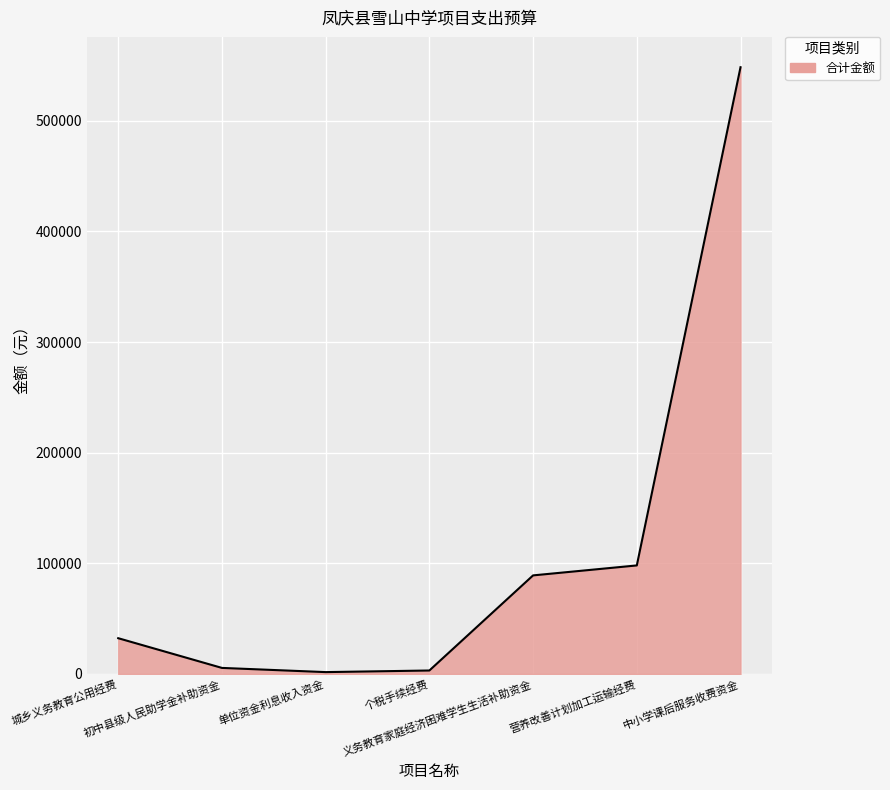

What is the maximum value shown in the chart?

548480.0